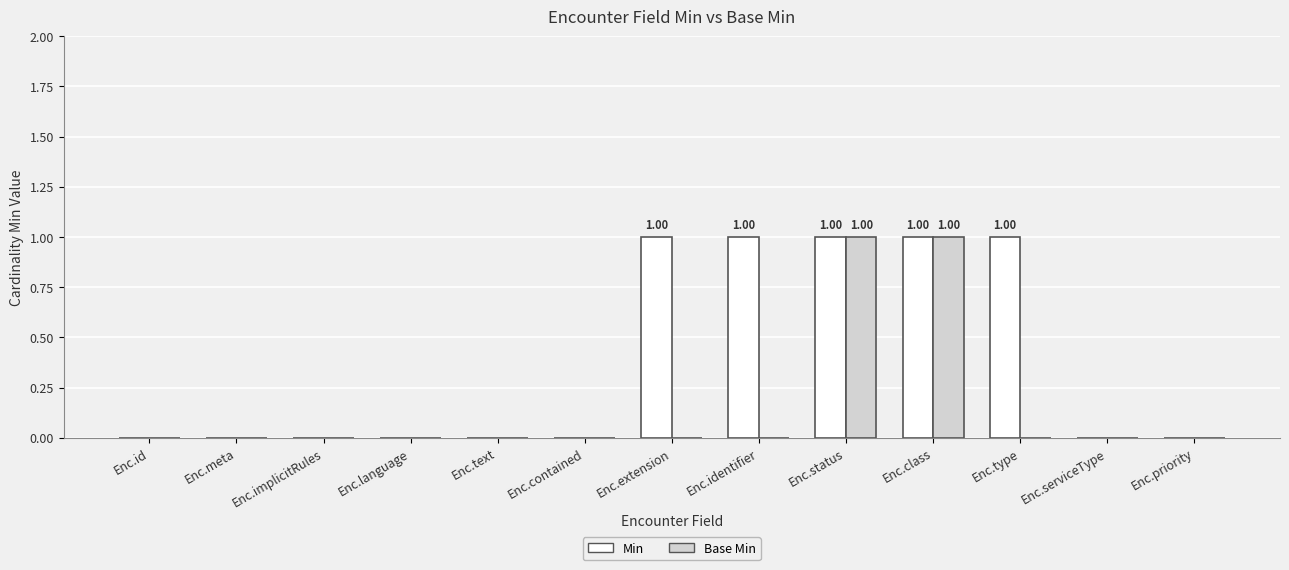

Reading left to right, transcribe all the data shown in this chart.

Min: Enc.id=0	Enc.meta=0	Enc.implicitRules=0	Enc.language=0	Enc.text=0	Enc.contained=0	Enc.extension=1	Enc.identifier=1	Enc.status=1	Enc.class=1	Enc.type=1	Enc.serviceType=0	Enc.priority=0
Base Min: Enc.id=0	Enc.meta=0	Enc.implicitRules=0	Enc.language=0	Enc.text=0	Enc.contained=0	Enc.extension=0	Enc.identifier=0	Enc.status=1	Enc.class=1	Enc.type=0	Enc.serviceType=0	Enc.priority=0